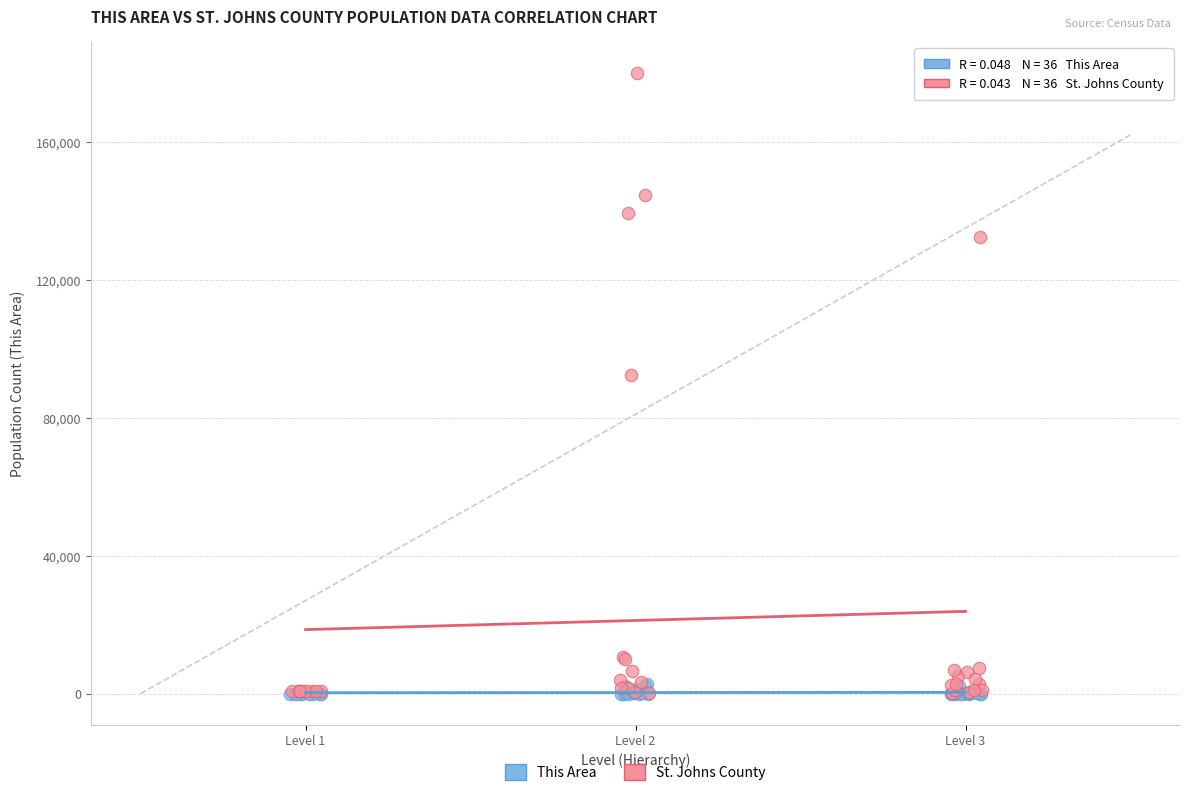

Which series contains the highest Y value?

St. Johns County